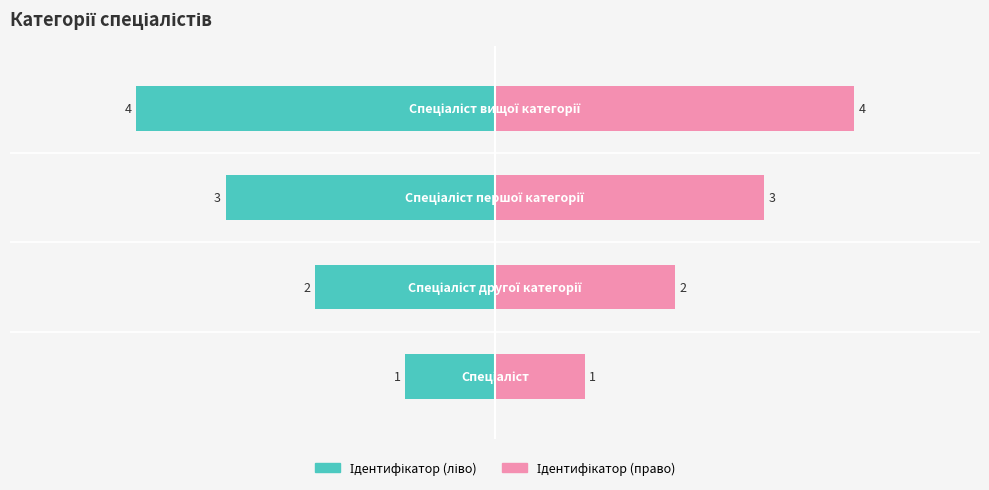

What are all the series names shown in the legend?

Ідентифікатор (ліво), Ідентифікатор (право)